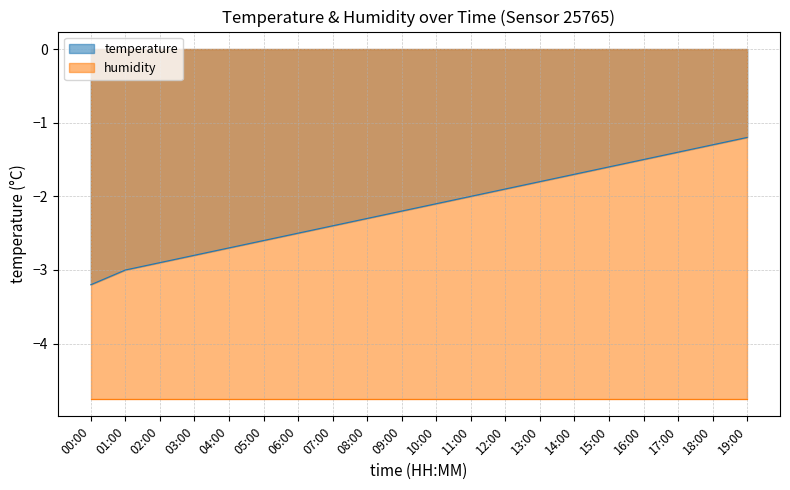

Reading left to right, list all the values displayed in this chart.

-3.2	-3.0	-2.9	-2.8	-2.7	-2.6	-2.5	-2.4	-2.3	-2.2	-2.1	-2.0	-1.9	-1.8	-1.7	-1.6	-1.5	-1.4	-1.3	-1.2